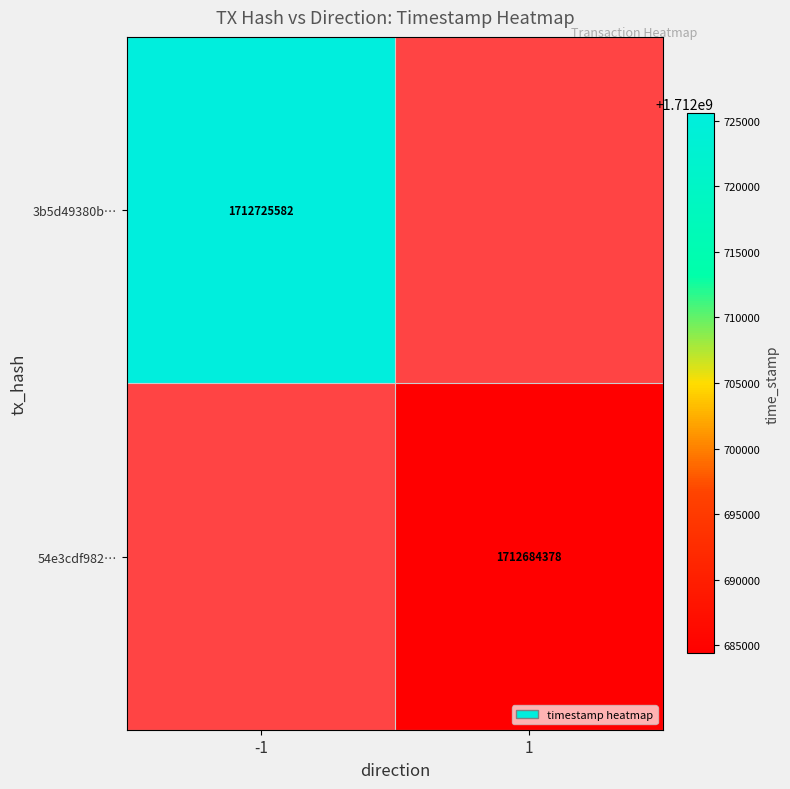

Which category has the lowest value across all series?

1